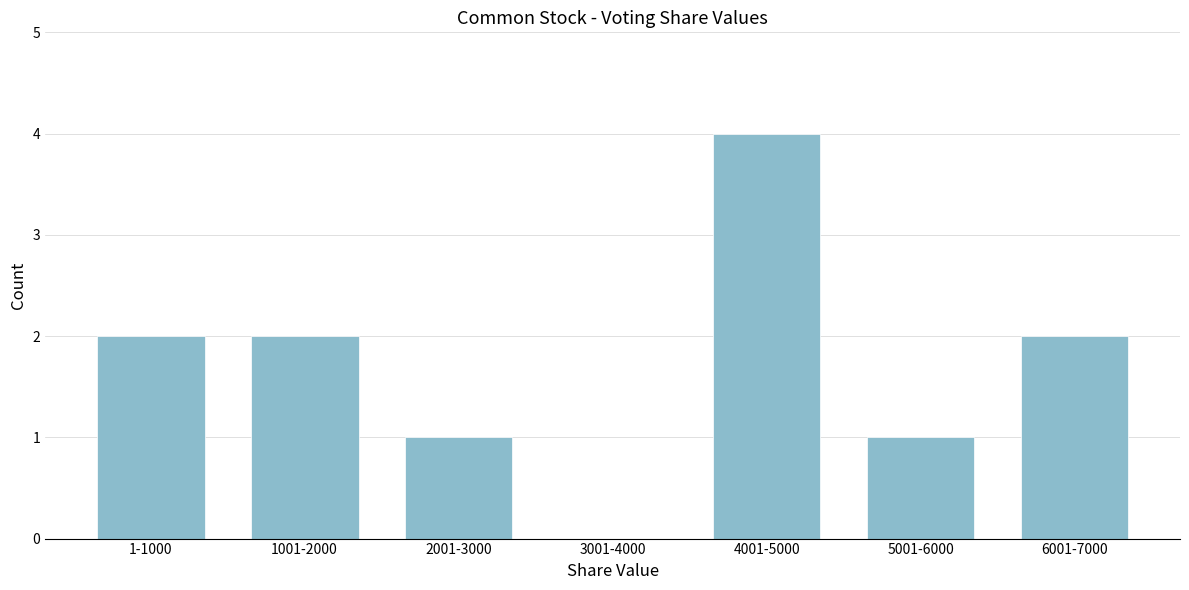

Reading left to right, transcribe all the data shown in this chart.

1-1000=2	1001-2000=2	2001-3000=1	3001-4000=0	4001-5000=4	5001-6000=1	6001-7000=2